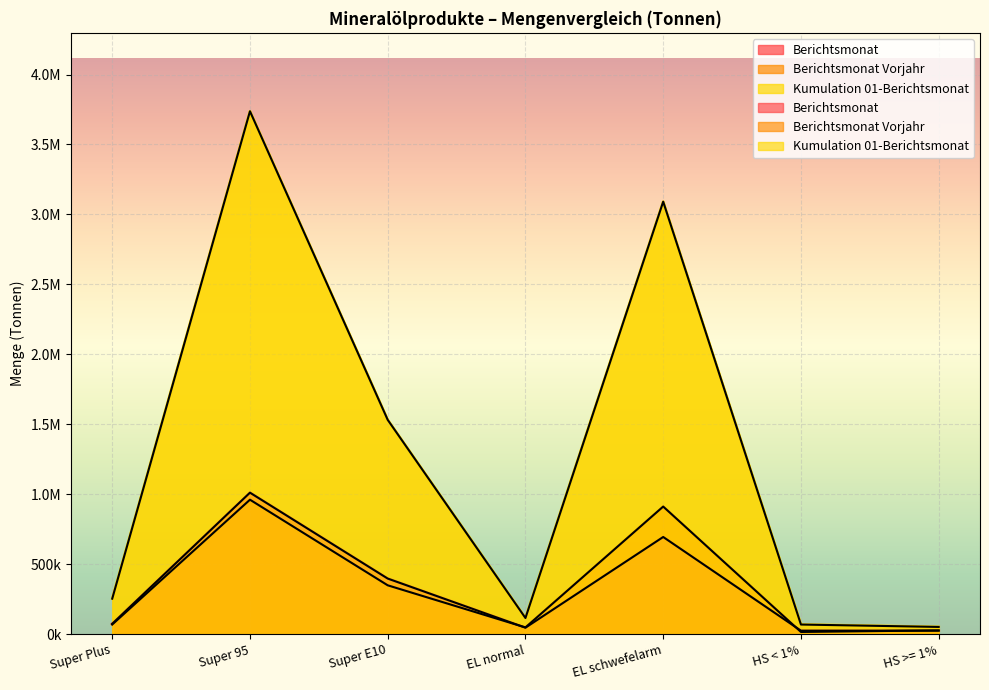

Does the chart display data point markers on the line(s)?

No